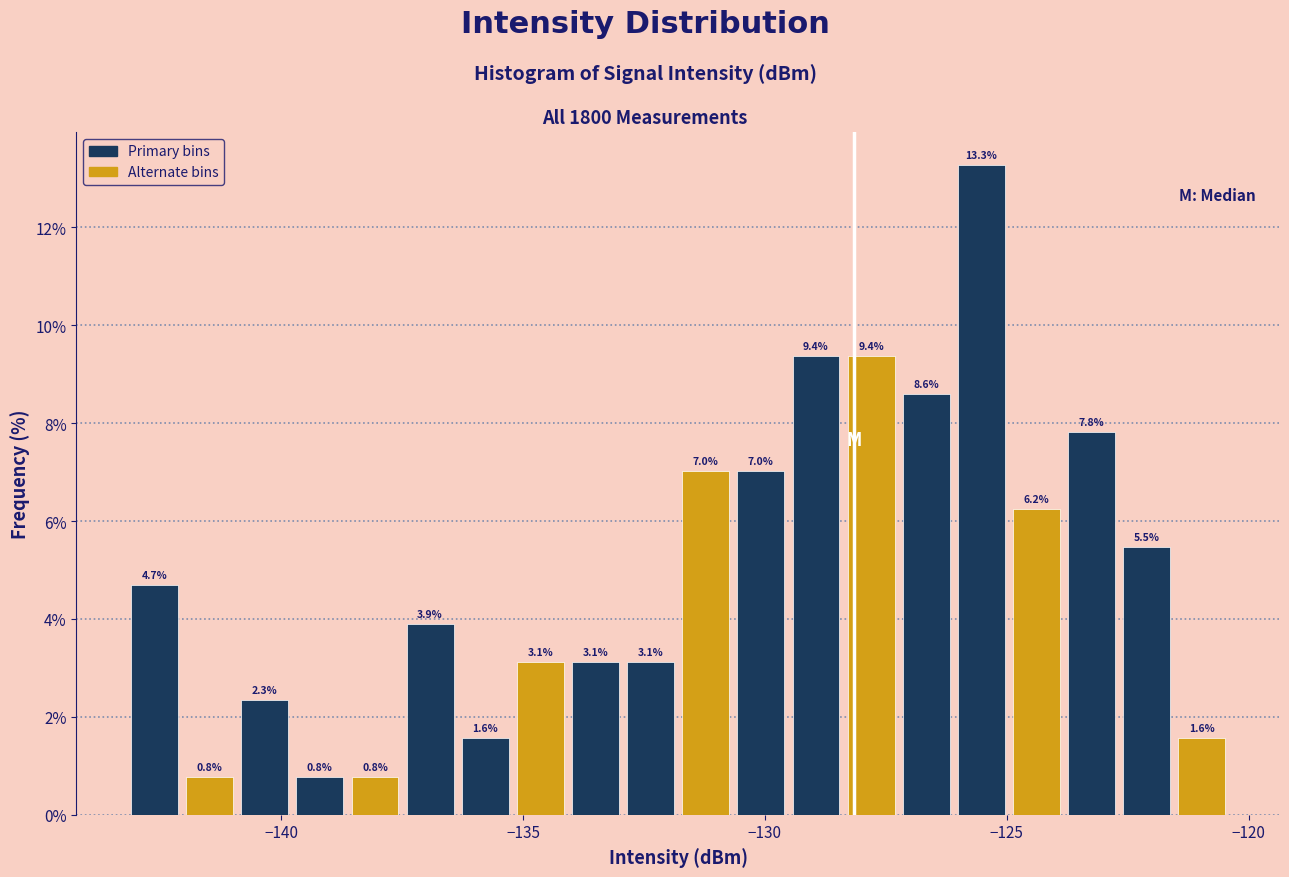

Read against the x-axis, roughly where is the centre of the tallest bar?

-125.5